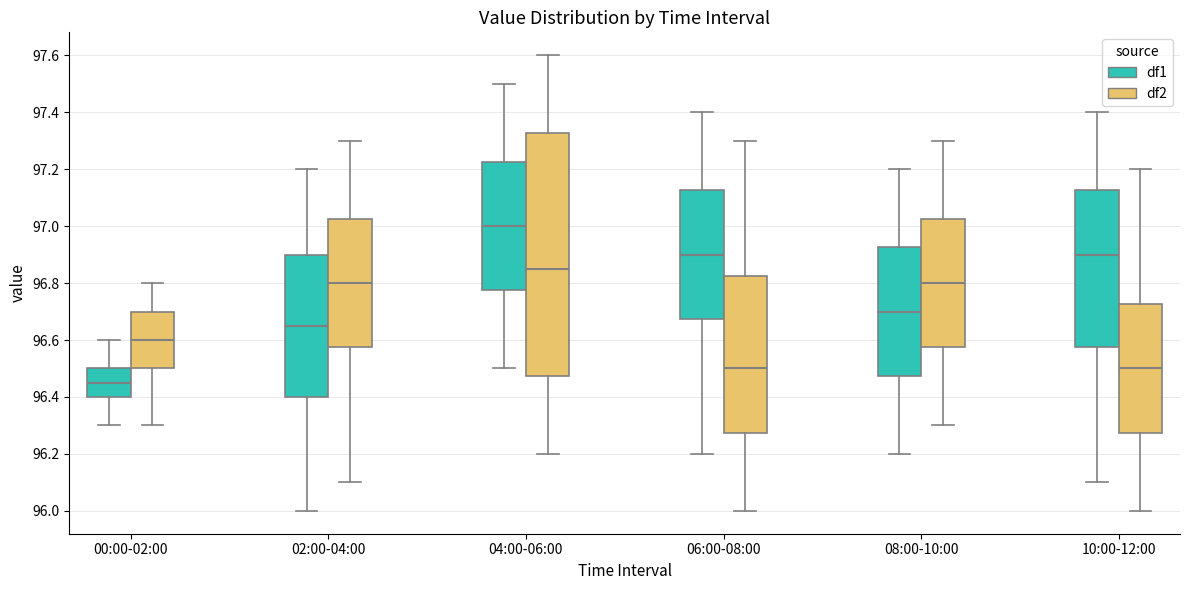

Reading left to right, transcribe this box plot: for each box, give where its median line is, the range the box spans, and where its two whiskers end, as read against the y-axis. The values are not printed on the chart, so give them approximately, as read against the axis.

00:00-02:00 (df1): median 96.46, box 96.40 to 96.50, whiskers 96.30 to 96.60
00:00-02:00 (df2): median 96.60, box 96.50 to 96.70, whiskers 96.30 to 96.80
02:00-04:00 (df1): median 96.66, box 96.40 to 96.90, whiskers 96.00 to 97.20
02:00-04:00 (df2): median 96.80, box 96.58 to 97.02, whiskers 96.10 to 97.30
04:00-06:00 (df1): median 97.00, box 96.78 to 97.22, whiskers 96.50 to 97.50
04:00-06:00 (df2): median 96.86, box 96.48 to 97.32, whiskers 96.20 to 97.60
06:00-08:00 (df1): median 96.90, box 96.68 to 97.12, whiskers 96.20 to 97.40
06:00-08:00 (df2): median 96.50, box 96.28 to 96.82, whiskers 96.00 to 97.30
08:00-10:00 (df1): median 96.70, box 96.48 to 96.92, whiskers 96.20 to 97.20
08:00-10:00 (df2): median 96.80, box 96.58 to 97.02, whiskers 96.30 to 97.30
10:00-12:00 (df1): median 96.90, box 96.58 to 97.12, whiskers 96.10 to 97.40
10:00-12:00 (df2): median 96.50, box 96.28 to 96.72, whiskers 96.00 to 97.20